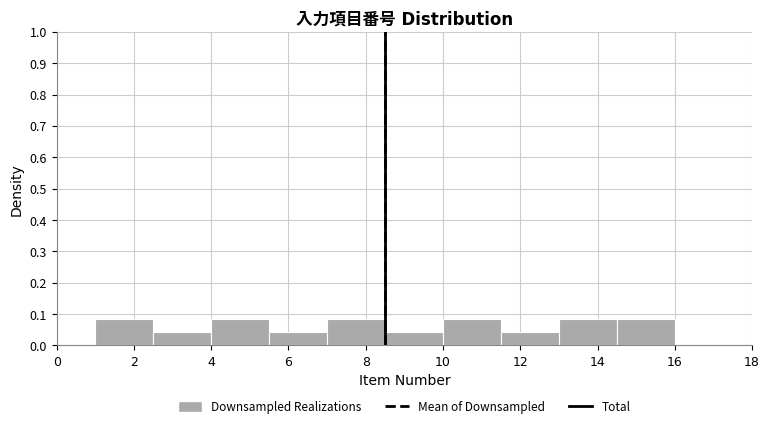

Reading left to right, transcribe this chart: for each bar, give the range it covers on the x-axis and its height. Neither the bar edges nor the heights are printed on the chart, so give them approximately, as read against the axes.

1.0 to 2.5: 0.08
2.5 to 4.0: 0.04
4.0 to 5.5: 0.08
5.5 to 7.0: 0.04
7.0 to 8.5: 0.08
8.5 to 10.0: 0.04
10.0 to 11.5: 0.08
11.5 to 13.0: 0.04
13.0 to 14.5: 0.08
14.5 to 16.0: 0.08